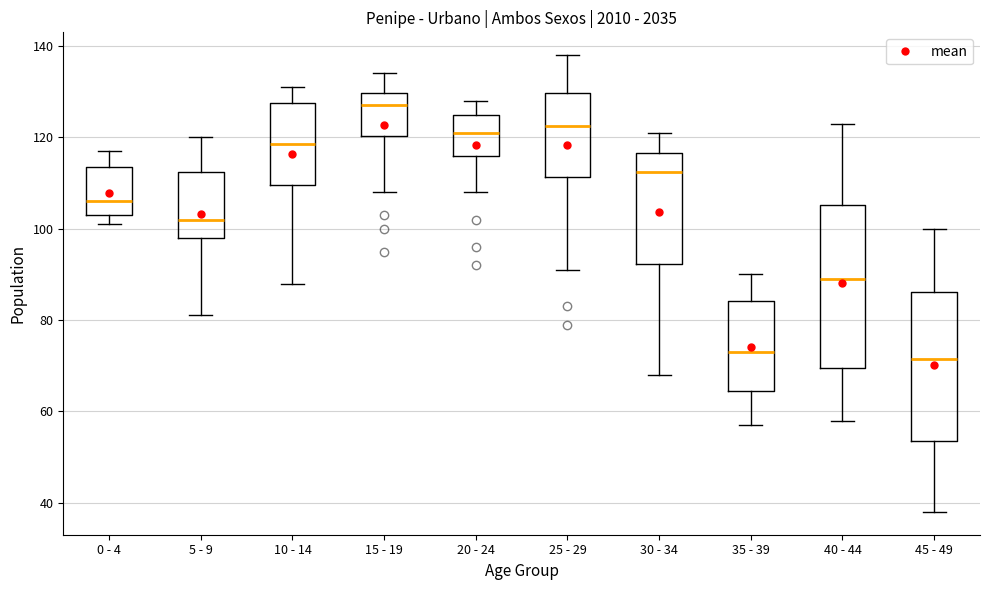

Comparing the boxes themselves (not the whiskers), which one is the tallest?

40 - 44